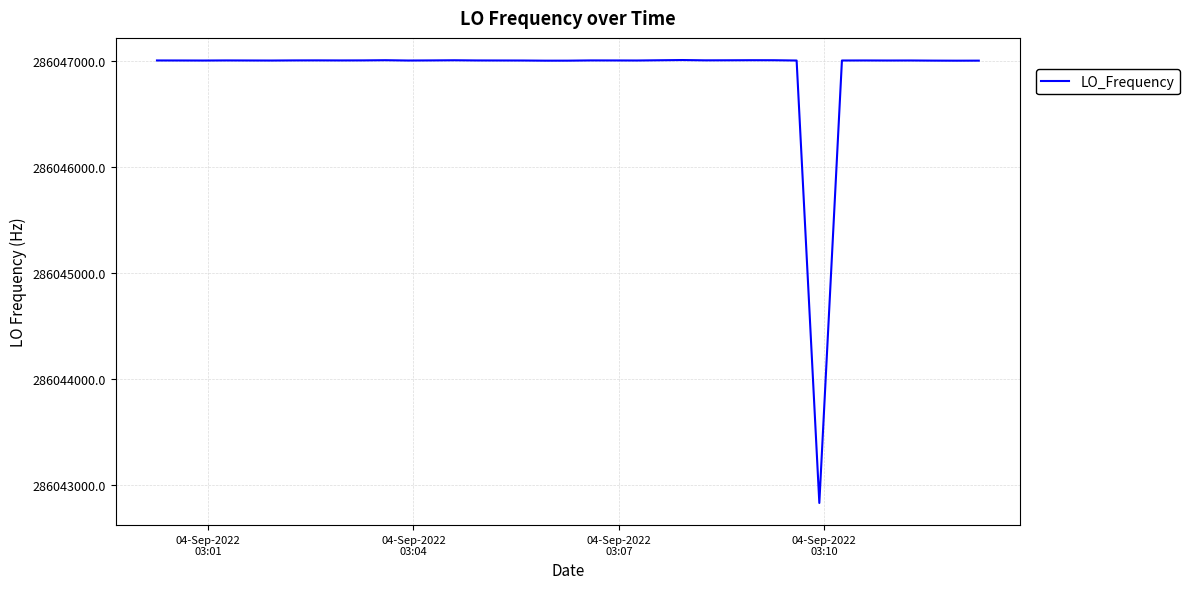

What is the minimum value shown in the chart?

286042828.0